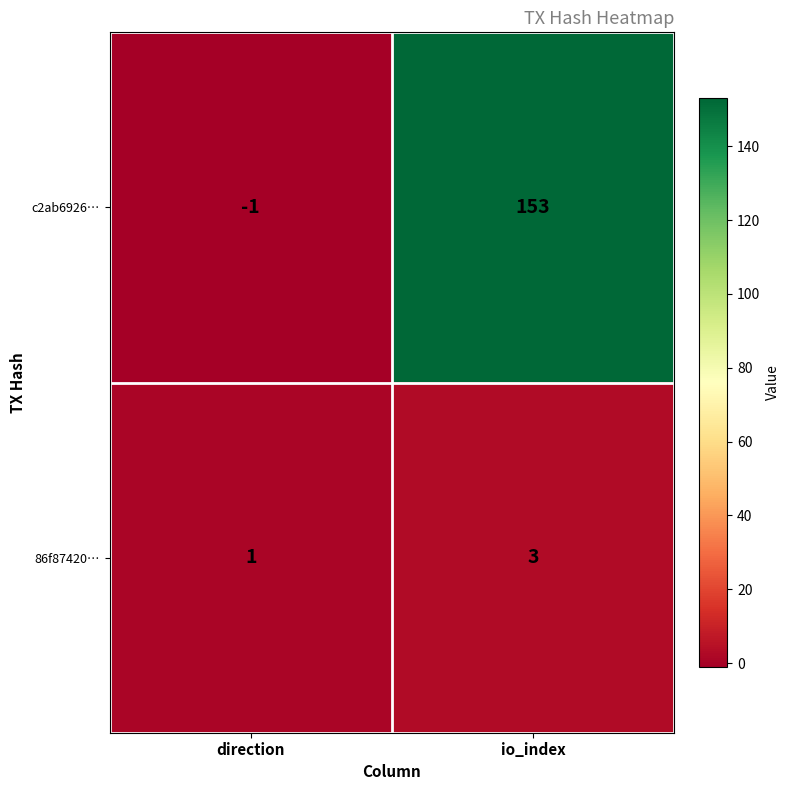

Reading right to left, what are all the values shown in this chart?

c2ab6926…: io_index=153	direction=-1
86f87420…: io_index=3	direction=1